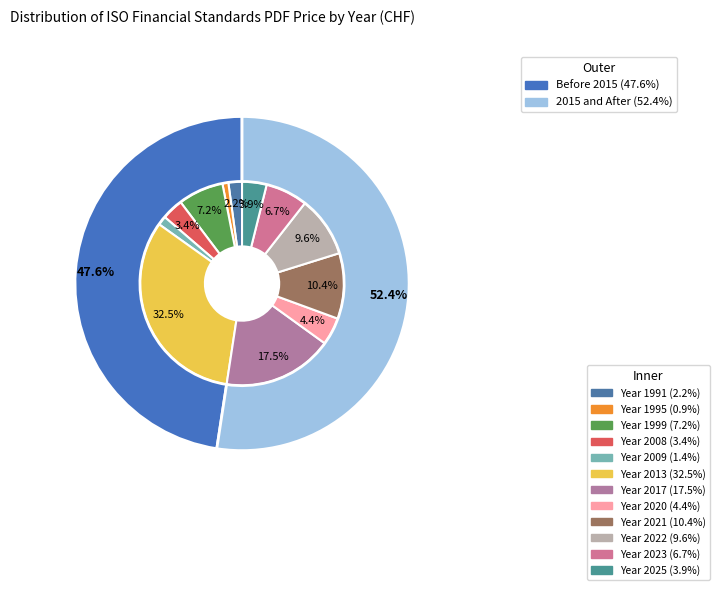

What percentage do 2020 and 2023 together represent?

11.0%